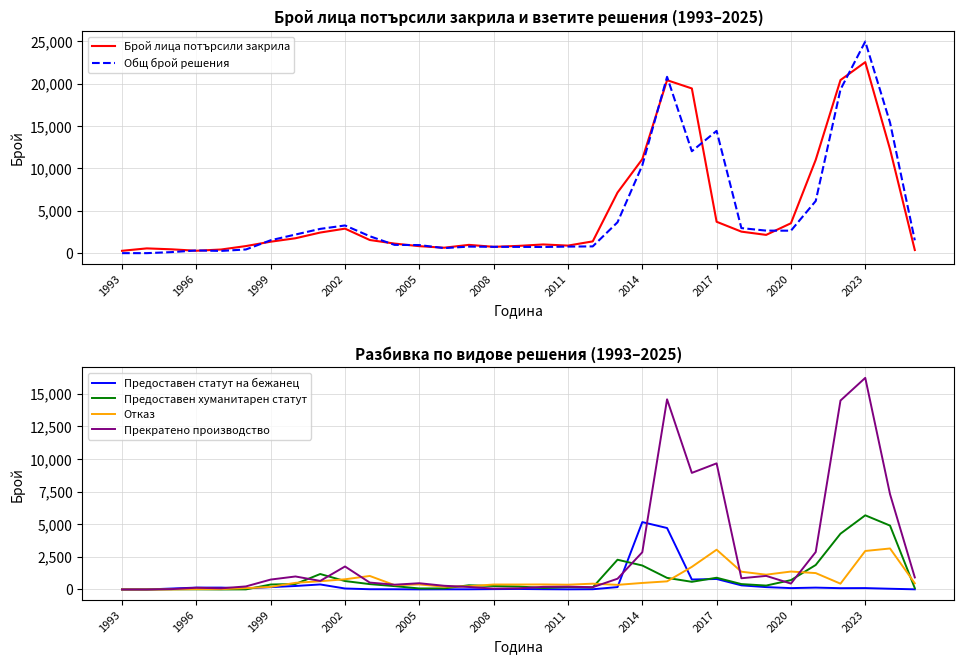

Which series has the largest total across all categories?

Брой лица потърсили закрила